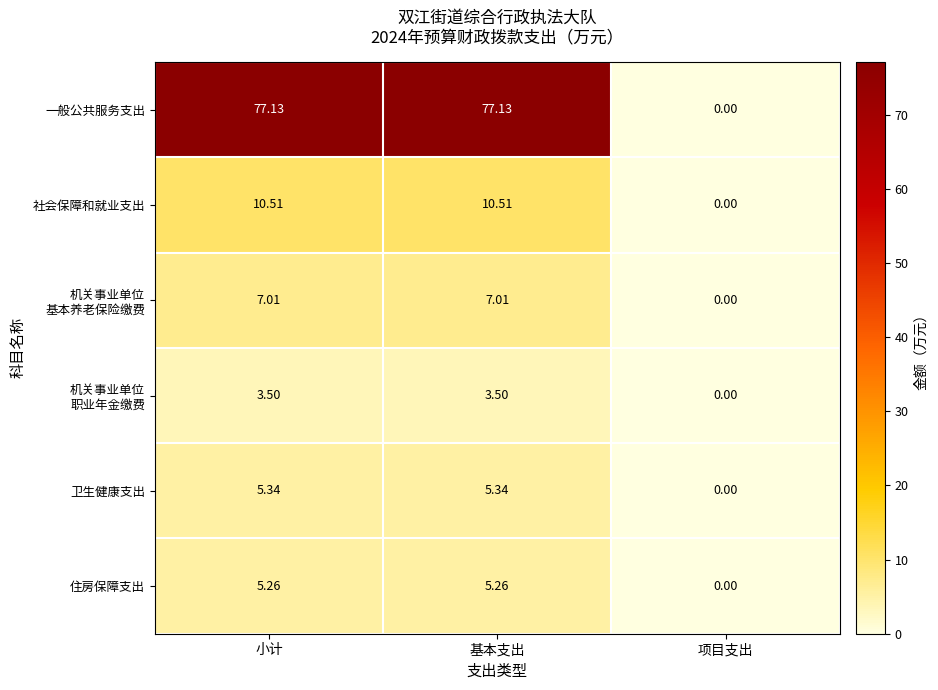

Which series has the widest spread of values?

一般公共服务支出